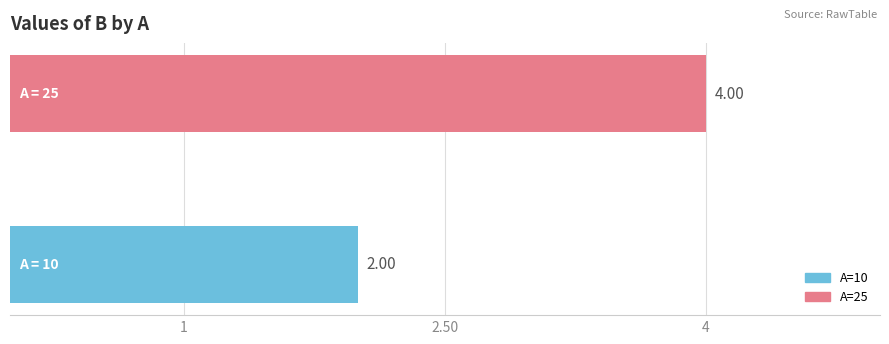

What is the average value?

3